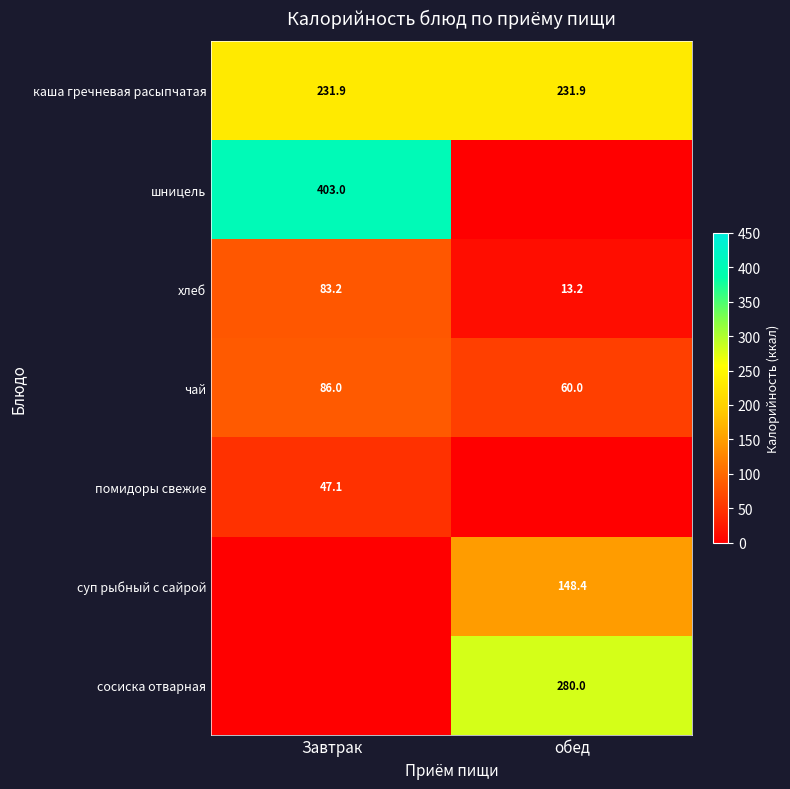

Which has a higher value, Завтрак or обед?

Завтрак